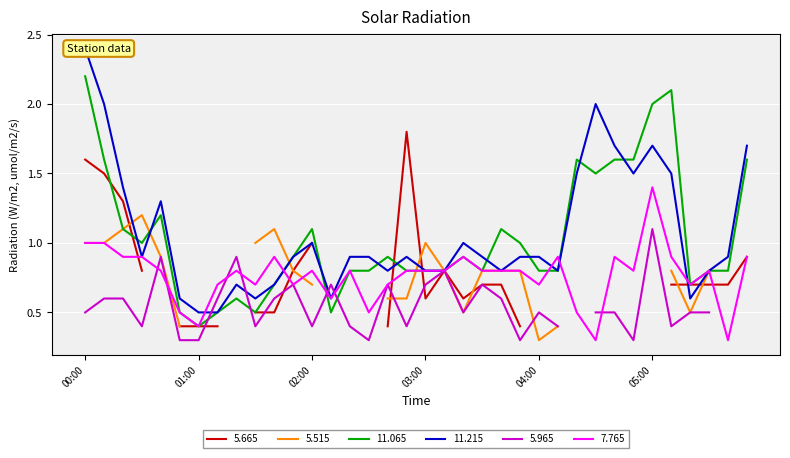

Which category has the highest value in the 11.065 series?

00:00